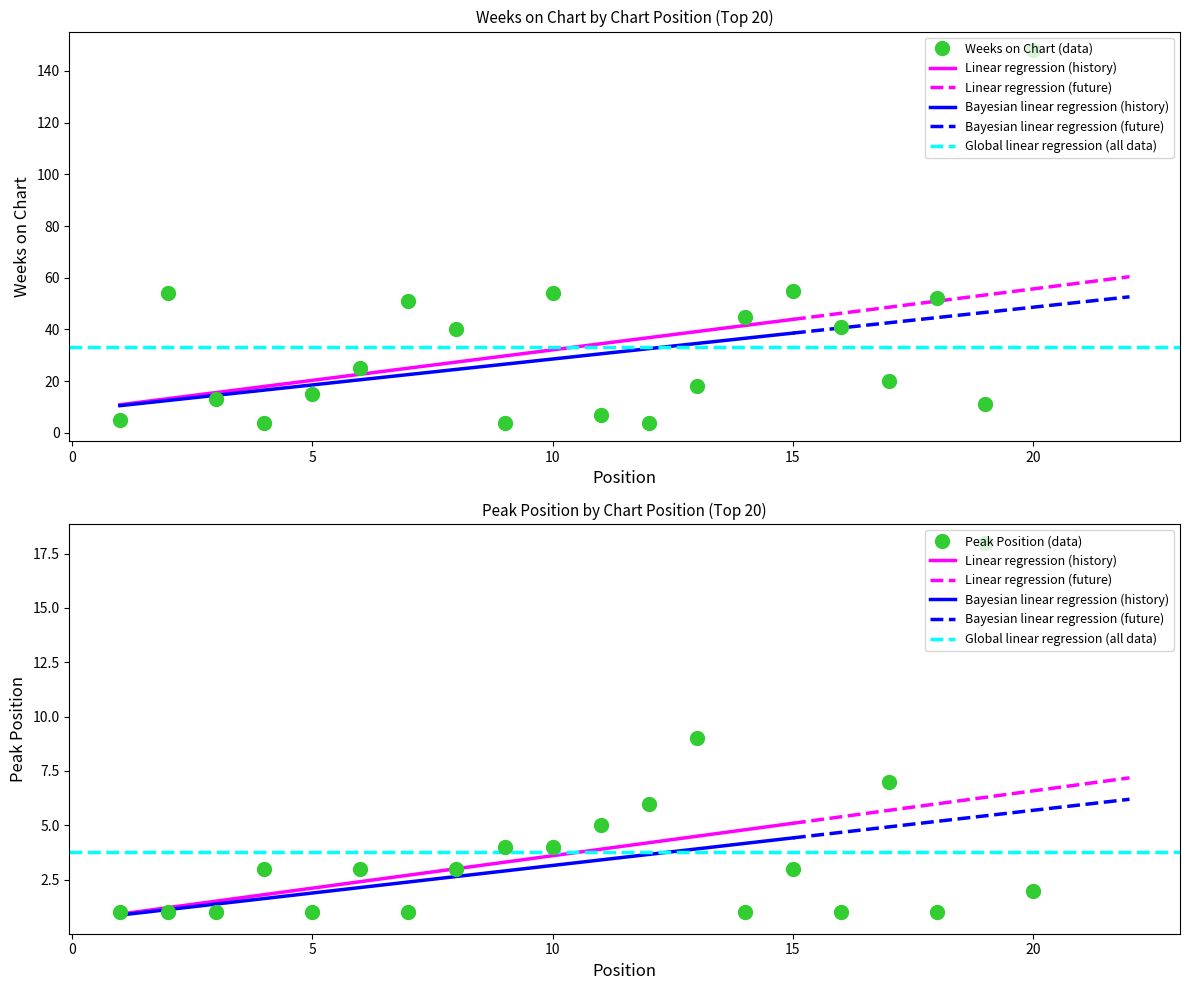

Does the chart have visible grid lines?

No